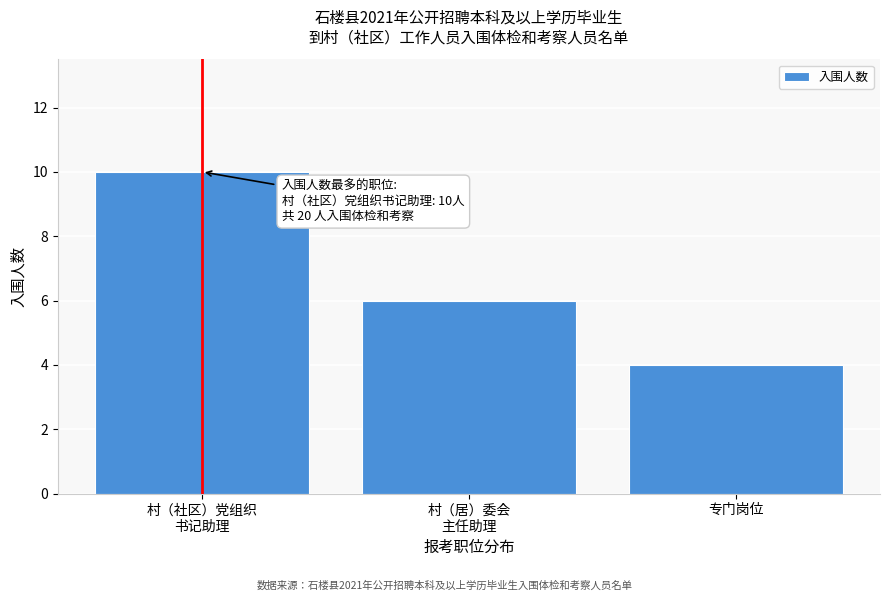

Reading right to left, list all the values displayed in this chart.

4	6	10